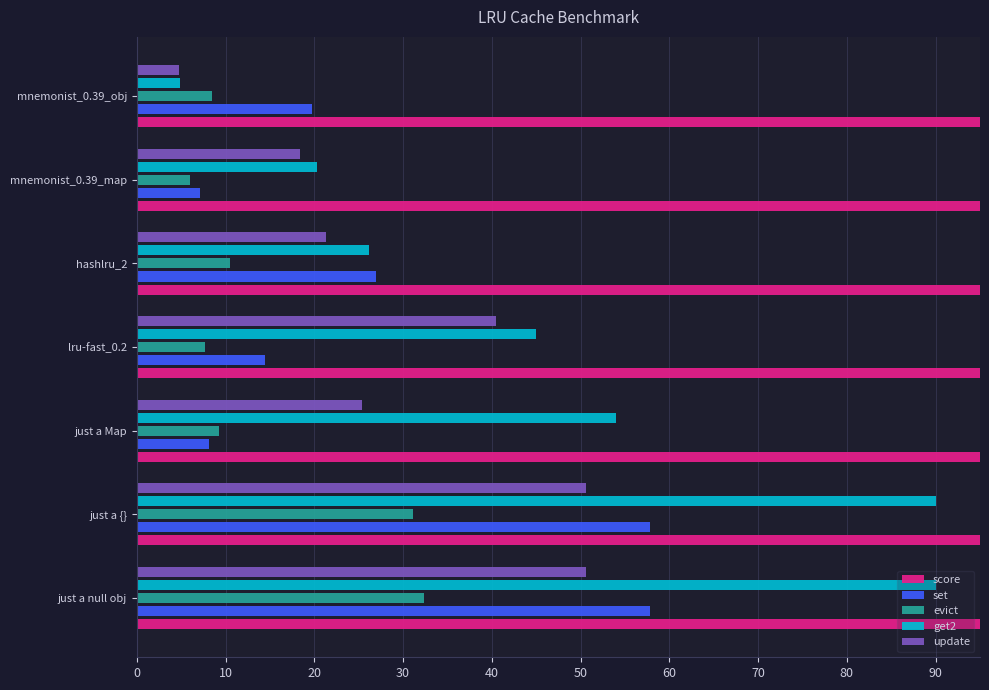

What is the value of the set bar at the 6th from the left?

7.1